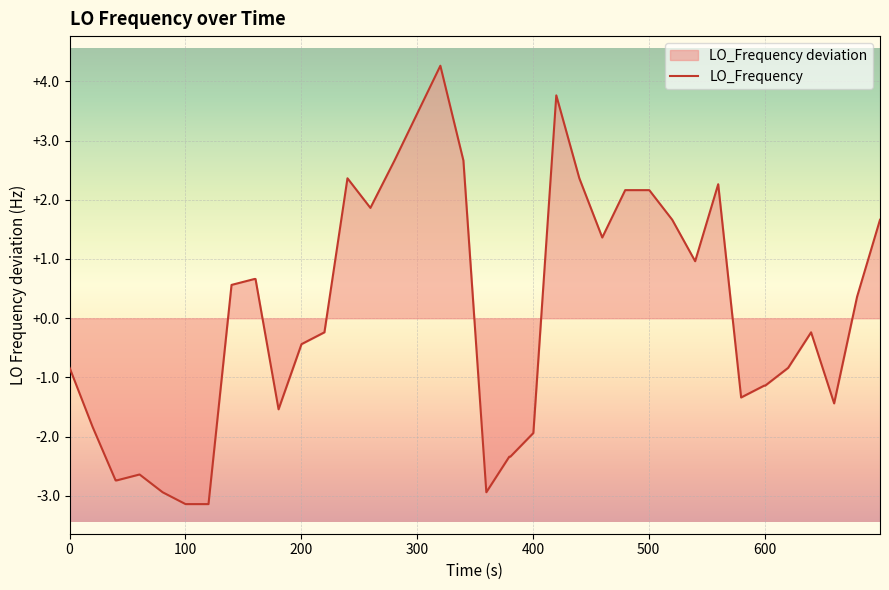

What is the greatest value displayed?

4.3